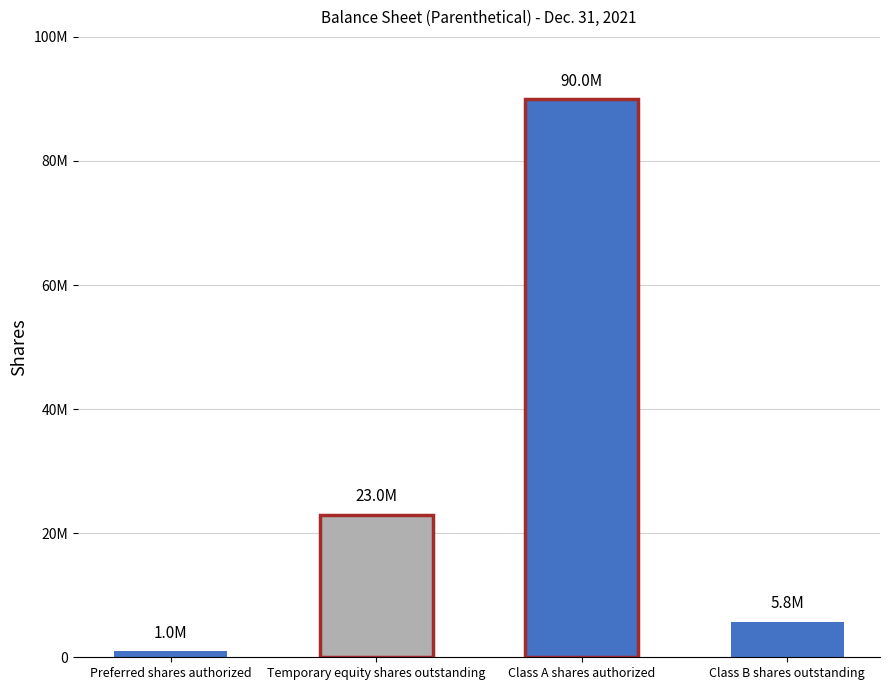

Rank the categories by value from lowest to highest.

Preferred shares authorized, Class B shares outstanding, Temporary equity shares outstanding, Class A shares authorized